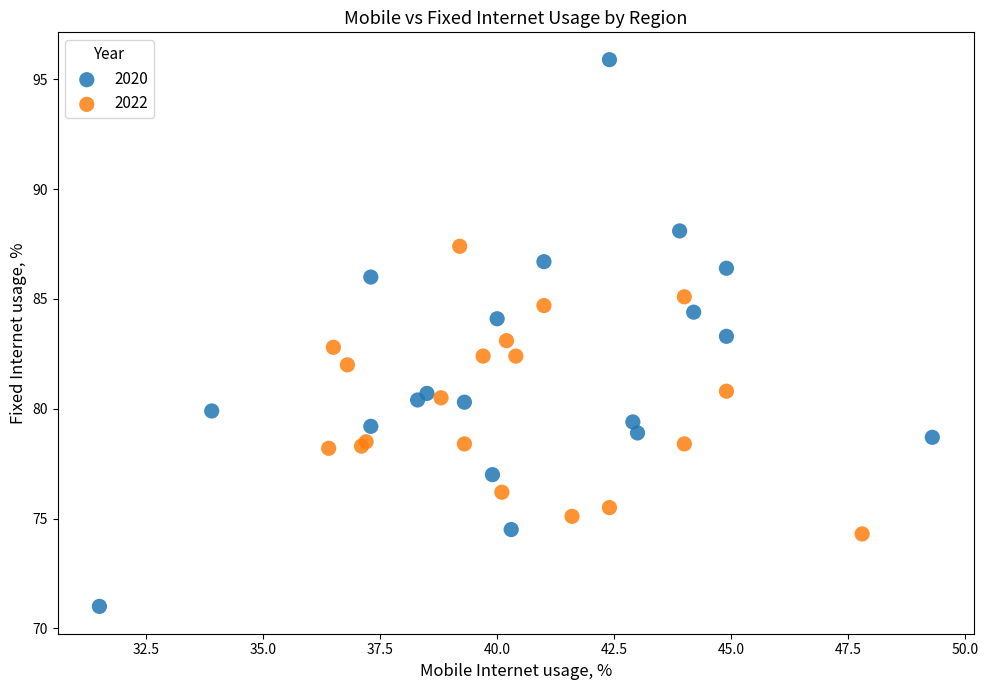

Which series has the widest spread of Y values?

2020